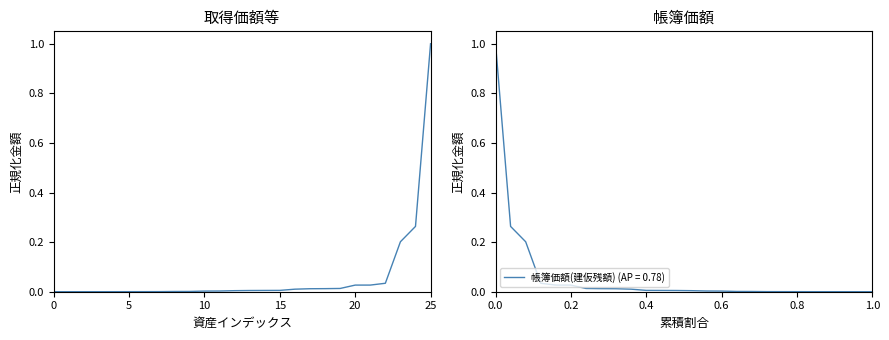

Reading left to right, what are all the values shown in this chart?

0.0	0.0	0.0	0.0	0.0	0.0	0.0	0.0	0.0	0.0	0.0	0.0	0.0	0.0	0.0	0.0	0.0	0.0	0.0	0.0	0.0	0.0	0.0	0.2	0.3	1.0